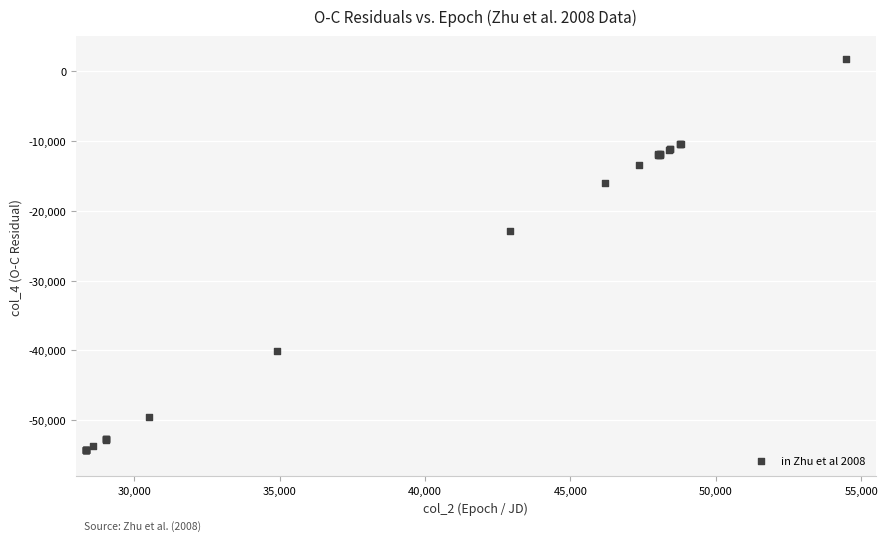

What Y value in the scatter plot is closest to -26237?

-22943.6